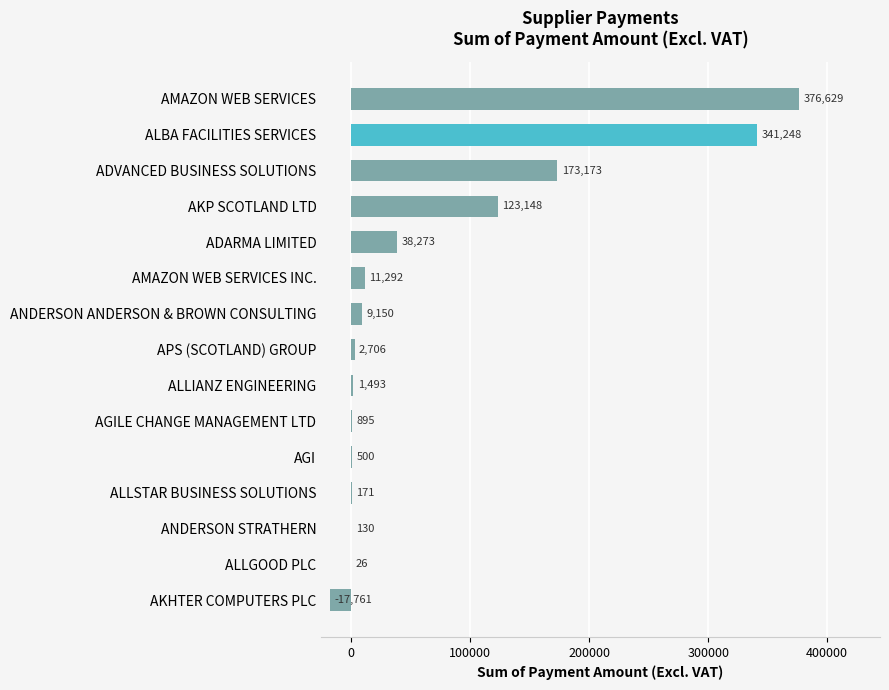

How many categories are shown in the chart?

15